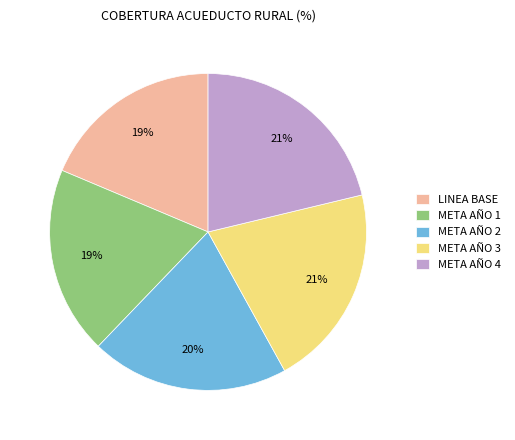

To the nearest percent, what is the combined percentage of META AÑO 1 and META AÑO 3?

40%